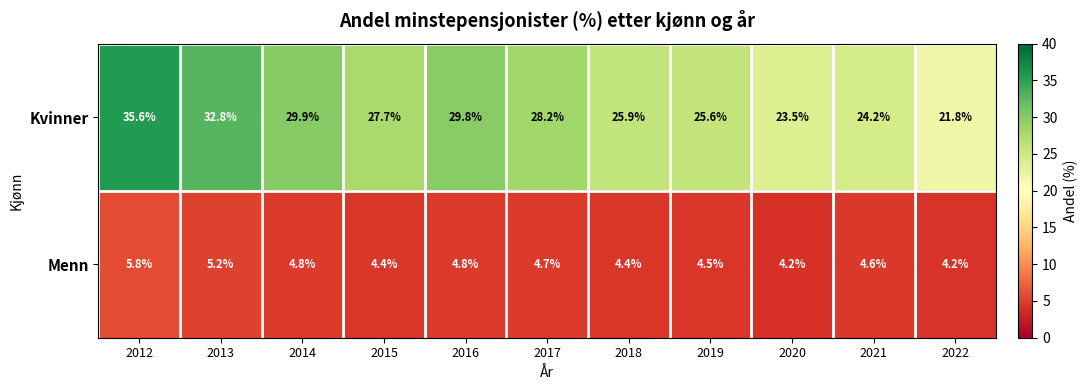

What is the difference between the highest and lowest values at 2019?

21.1